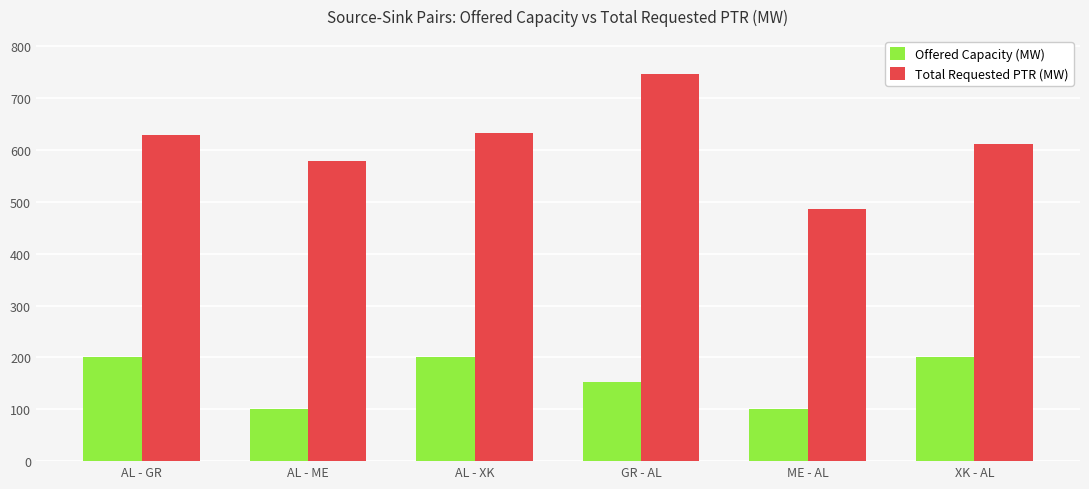

Which series changed the most between GR - AL and XK - AL?

Total Requested PTR (MW)